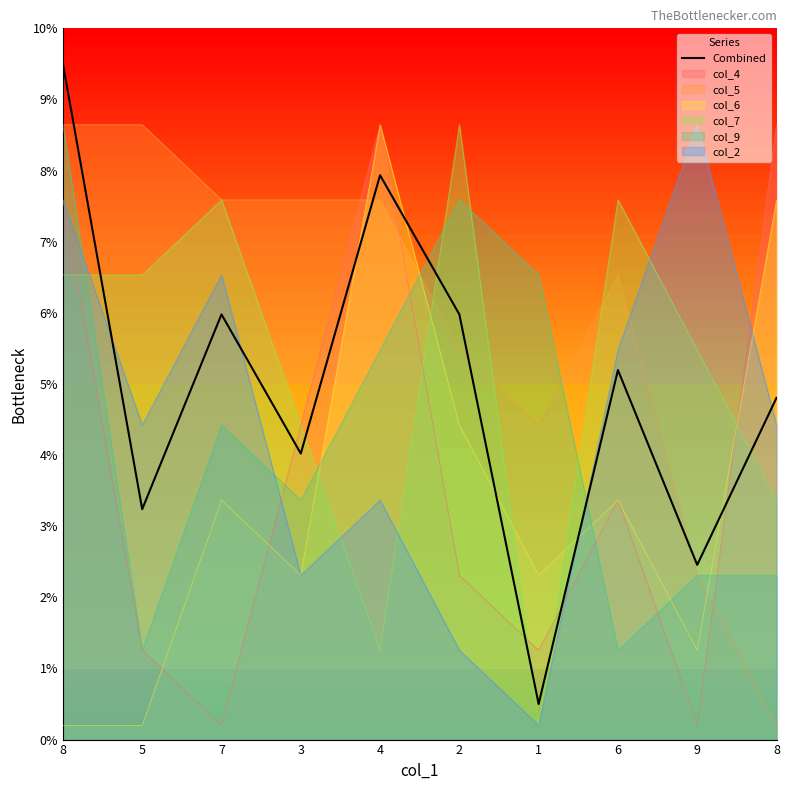

Is it true that the value at 1 is 0.7?

False